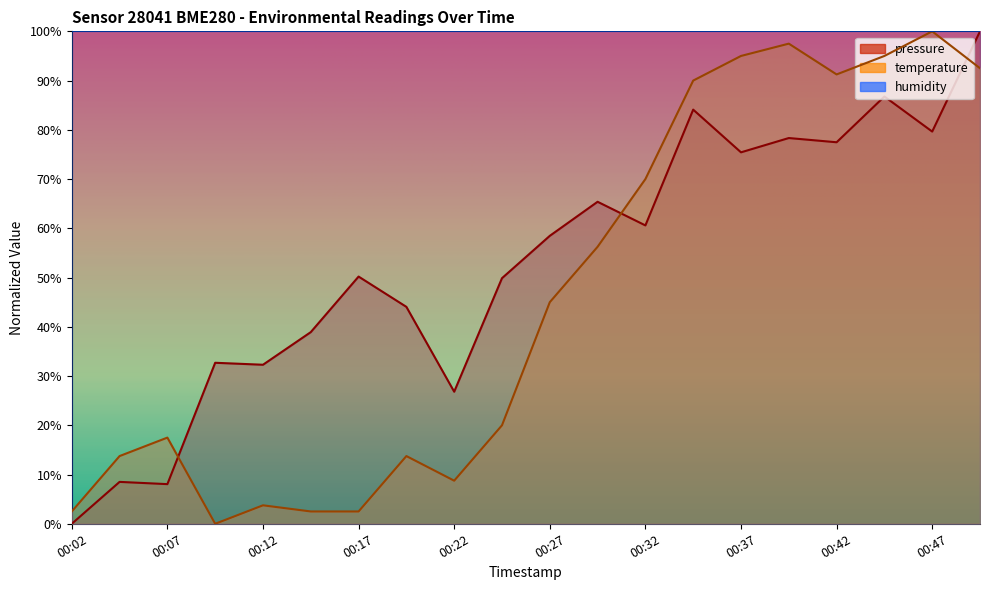

Reading right to left, extract all data points from this chart.

pressure: 00:50=100.0	00:47=79.6	00:45=86.8	00:42=77.5	00:40=78.3	00:37=75.4	00:35=84.1	00:32=60.6	00:30=65.4	00:27=58.5	00:25=49.9	00:22=26.8	00:20=44.0	00:17=50.2	00:15=38.9	00:12=32.3	00:09=32.7	00:07=8.1	00:04=8.5	00:02=0.0
temperature: 00:50=92.5	00:47=100.0	00:45=95.0	00:42=91.2	00:40=97.5	00:37=95.0	00:35=90.0	00:32=70.0	00:30=56.3	00:27=45.0	00:25=20.0	00:22=8.7	00:20=13.7	00:17=2.5	00:15=2.5	00:12=3.7	00:09=0.0	00:07=17.5	00:04=13.7	00:02=2.5